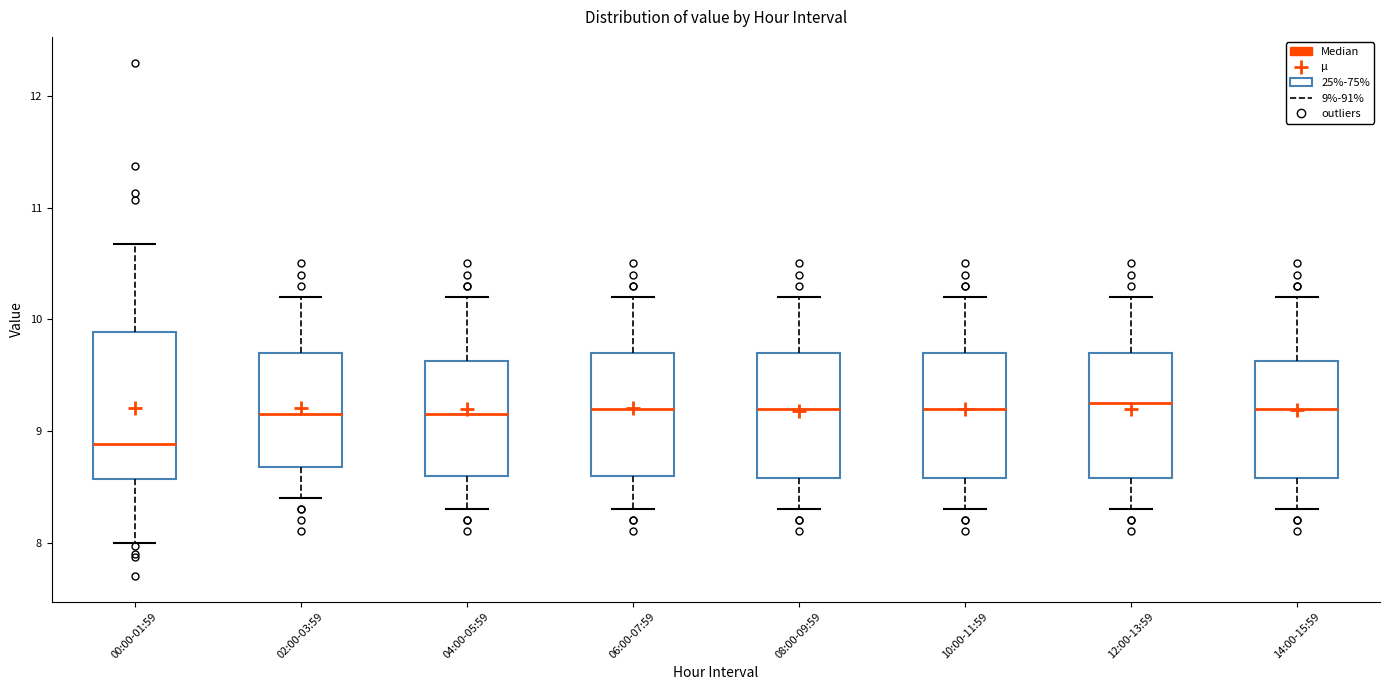

Reading left to right, transcribe this box plot: for each box, give where its median line is, the range the box spans, and where its two whiskers end, as read against the y-axis. The values are not printed on the chart, so give them approximately, as read against the axis.

00:00-01:59: median 8.9, box 8.6 to 9.9, whiskers 8.0 to 10.7
02:00-03:59: median 9.2, box 8.7 to 9.7, whiskers 8.4 to 10.2
04:00-05:59: median 9.2, box 8.6 to 9.6, whiskers 8.3 to 10.2
06:00-07:59: median 9.2, box 8.6 to 9.7, whiskers 8.3 to 10.2
08:00-09:59: median 9.2, box 8.6 to 9.7, whiskers 8.3 to 10.2
10:00-11:59: median 9.2, box 8.6 to 9.7, whiskers 8.3 to 10.2
12:00-13:59: median 9.3, box 8.6 to 9.7, whiskers 8.3 to 10.2
14:00-15:59: median 9.2, box 8.6 to 9.6, whiskers 8.3 to 10.2